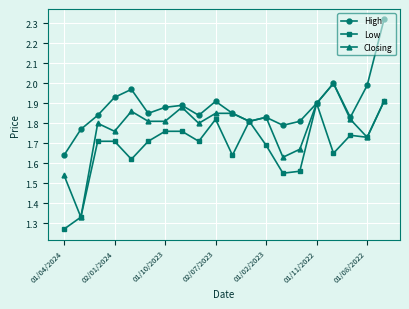

True or false: Low has more than 0 interior local peaks.

True